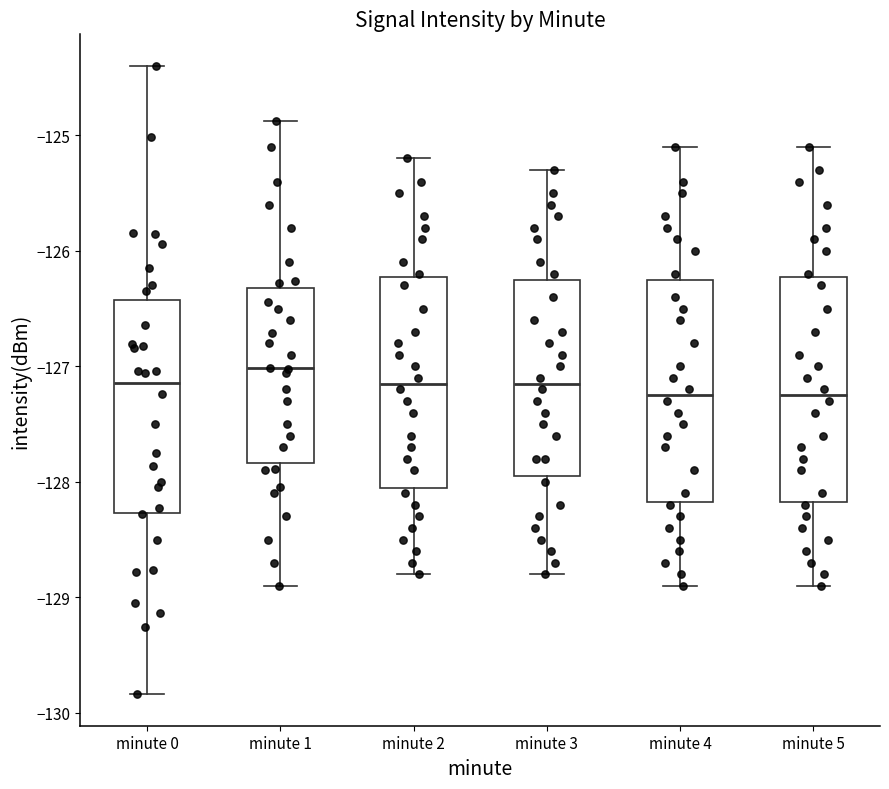

Where does the upper whisker of the box for minute 4 end on the y-axis? The values are not printed on the chart, so give them approximately, as read against the axis.

-125.1